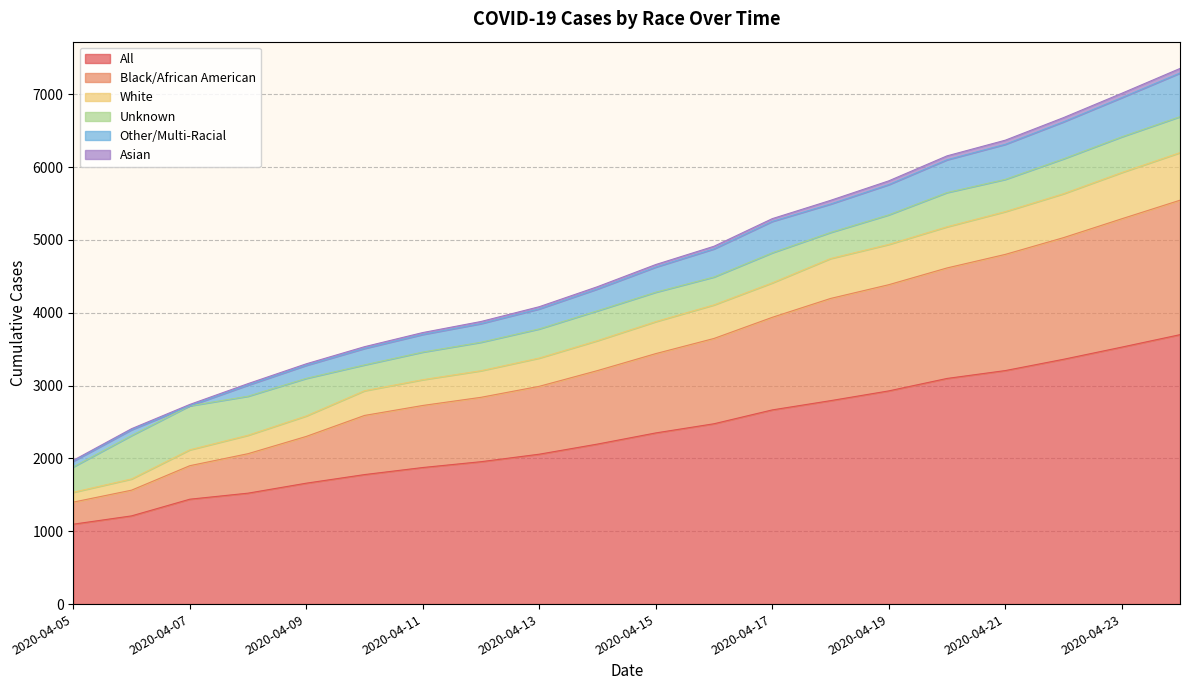

How many data points in All are less than 2350?

10